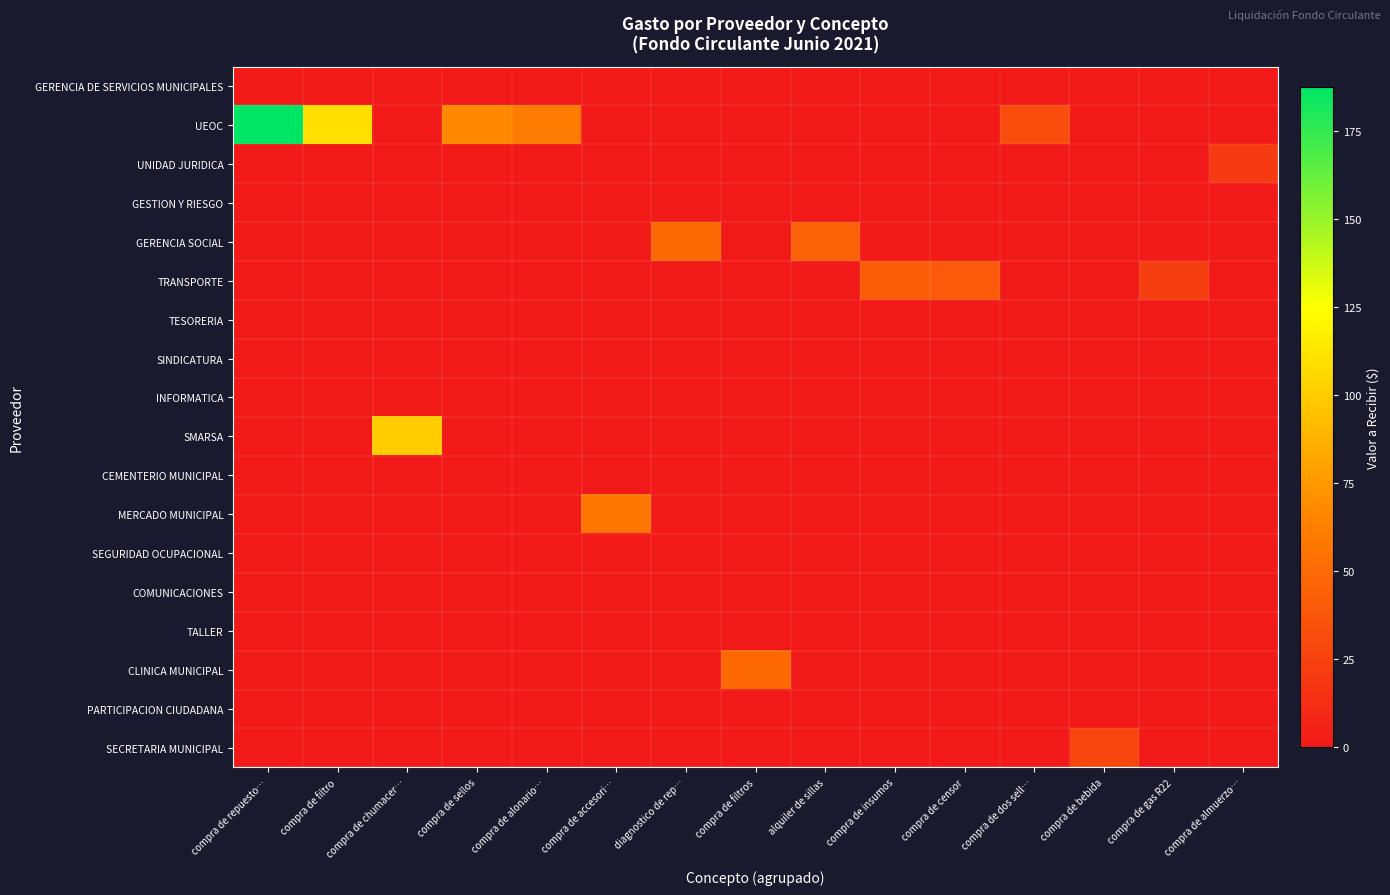

At how many categories does at least one series exceed 116?

1